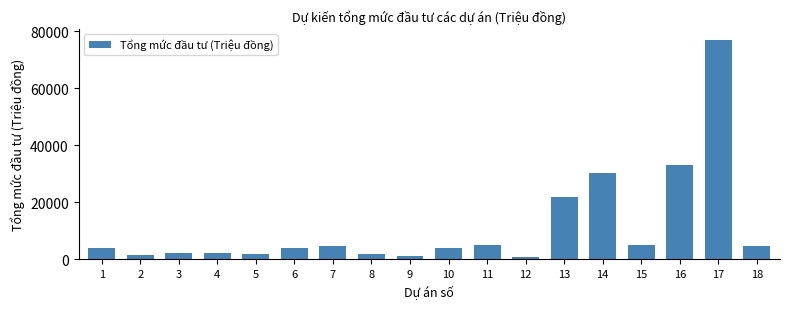

Approximately how many times larger is the value at 1 compared to 3?

2.0